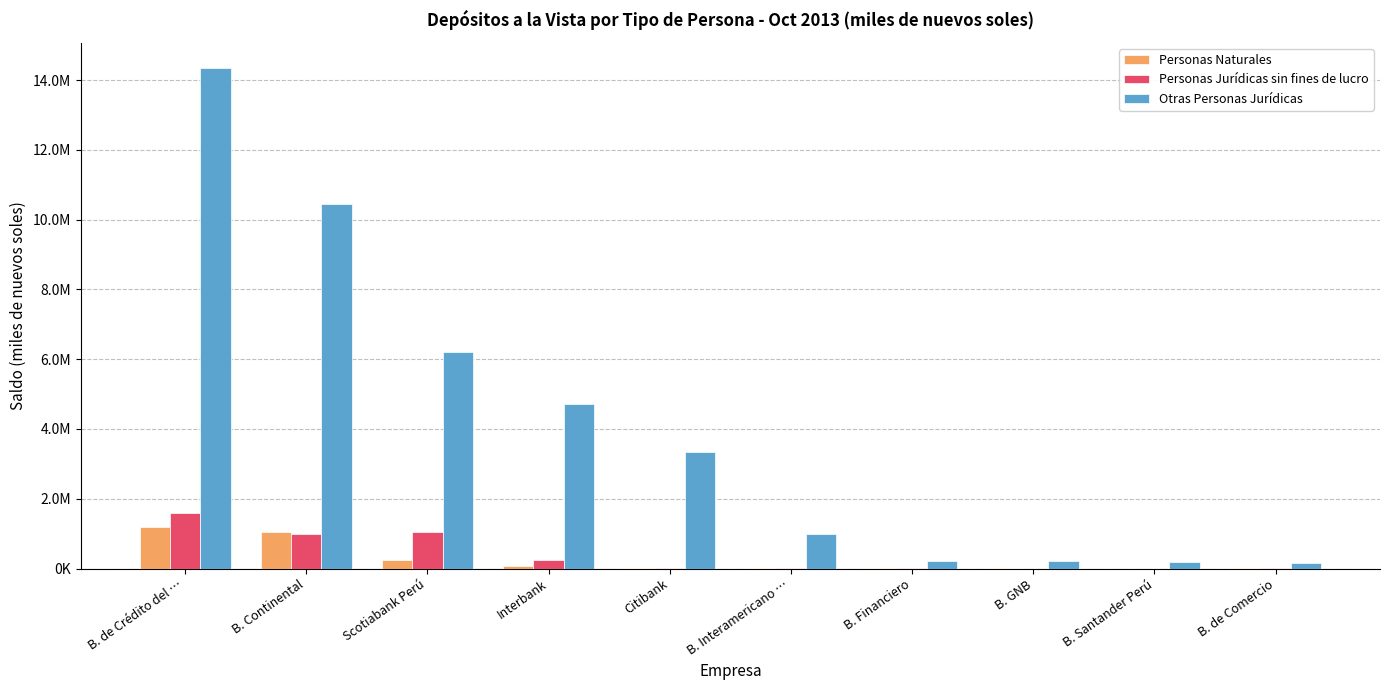

What is the difference between the highest and lowest values at Scotiabank Perú?

5947898.6